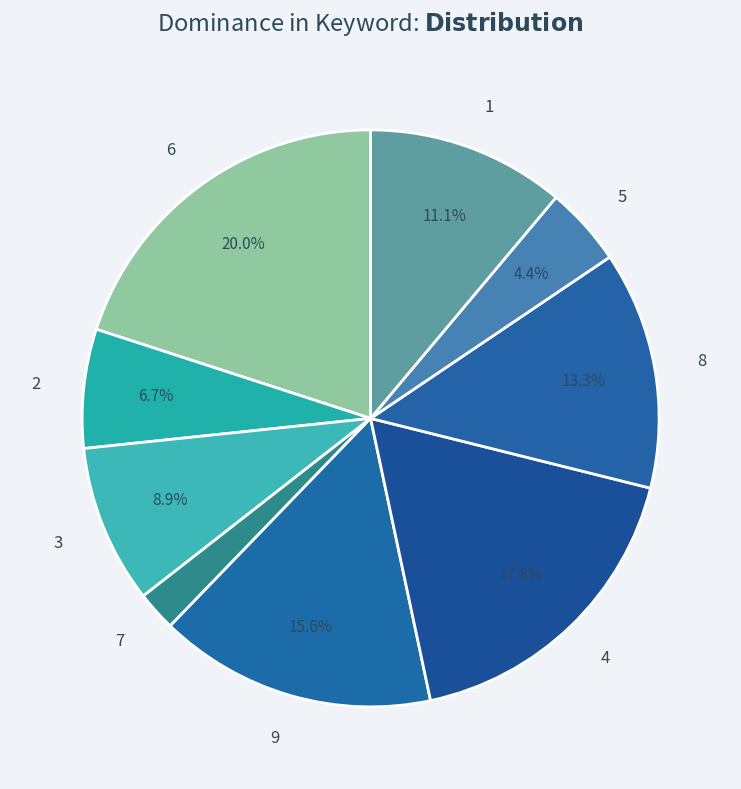

Rank the categories by value from lowest to highest.

7, 5, 2, 3, 1, 8, 9, 4, 6